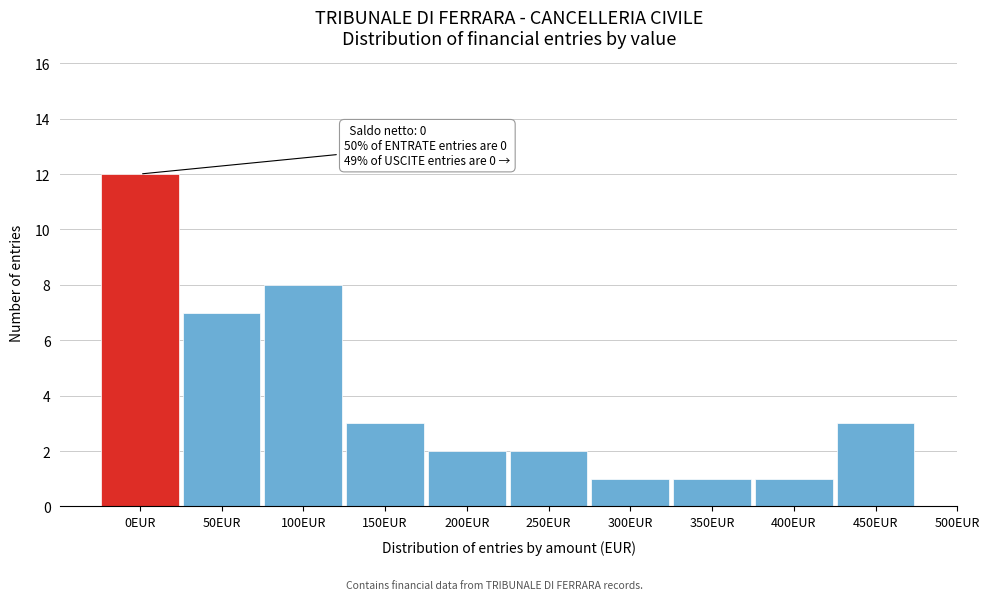

Reading left to right, what are all the values shown in this chart?

12	7	8	3	2	2	1	1	1	3